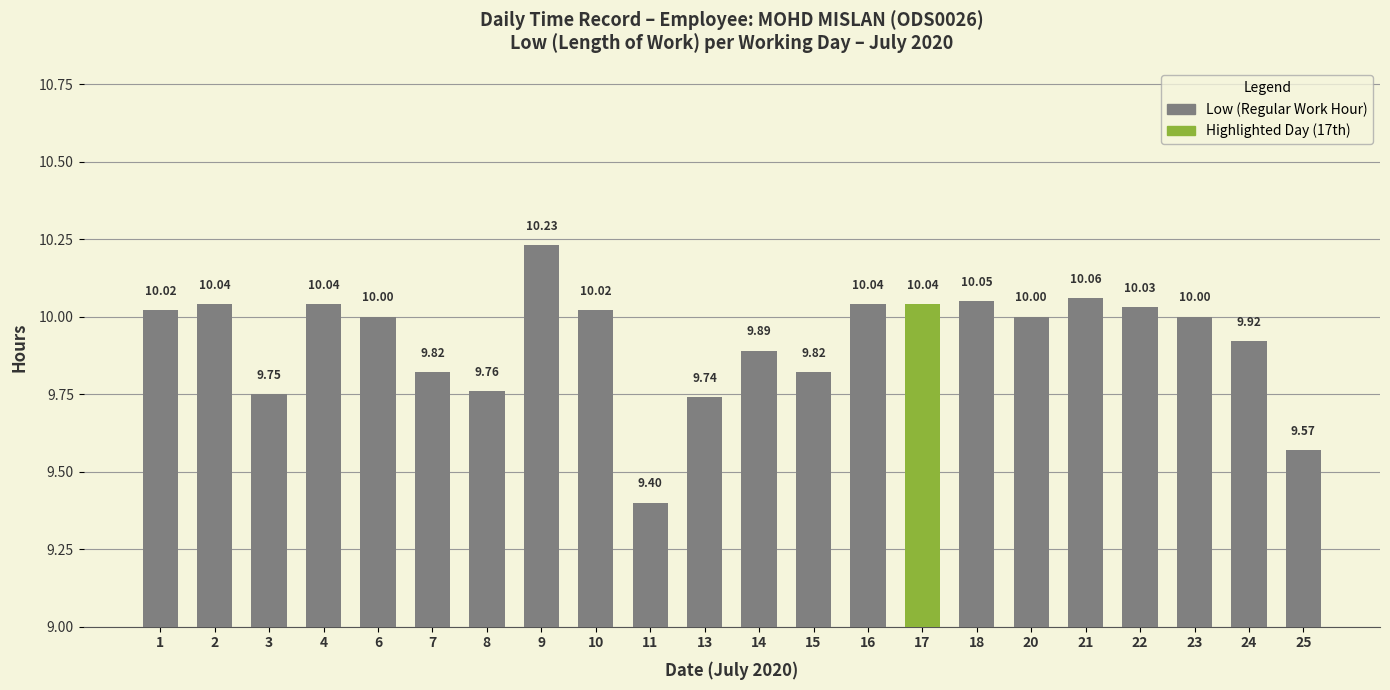

Which category has the highest value across all series?

9